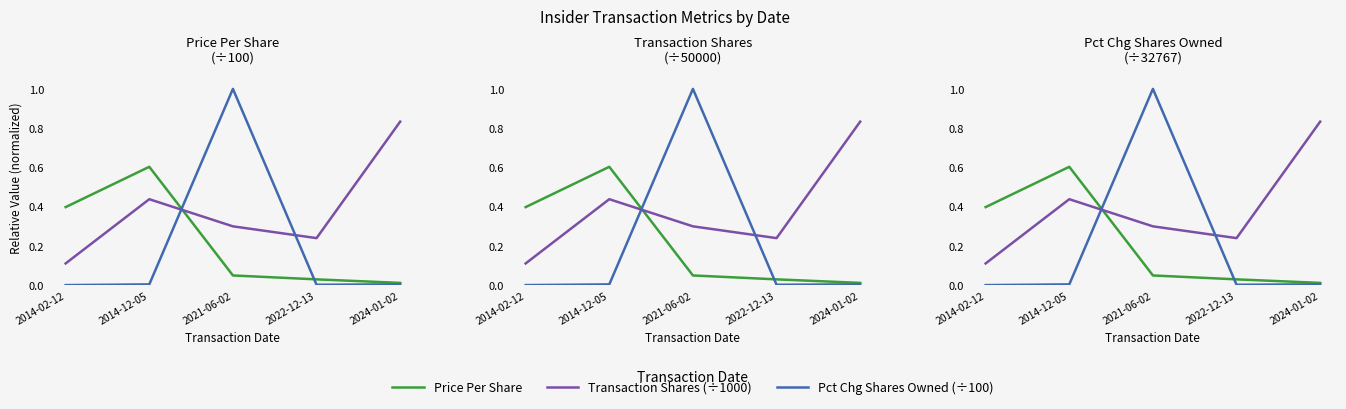

How many lines are shown in the chart?

3